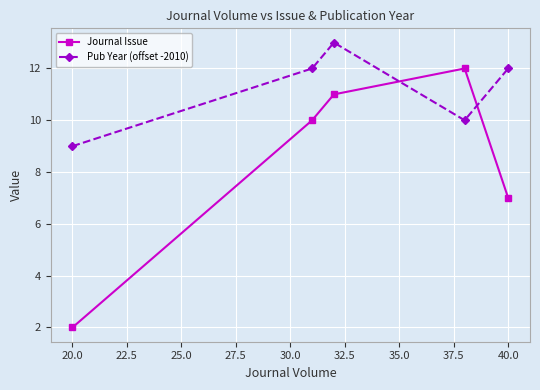

What is the lowest value of the Pub Year (offset -2010) series?

9